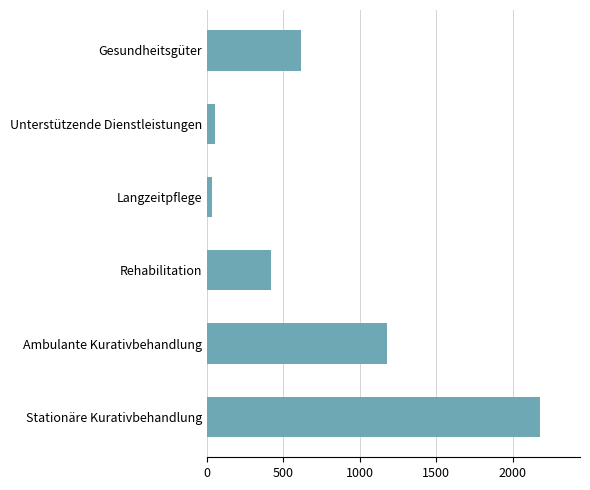

What is the difference between the maximum and minimum values?

2149.6